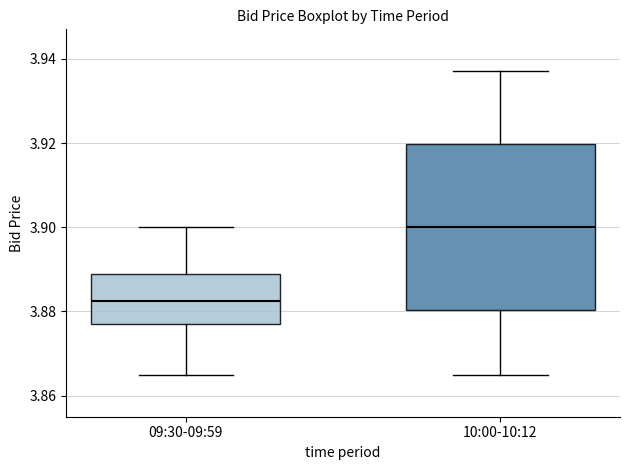

Comparing the boxes themselves (not the whiskers), which one is the tallest?

10:00-10:12